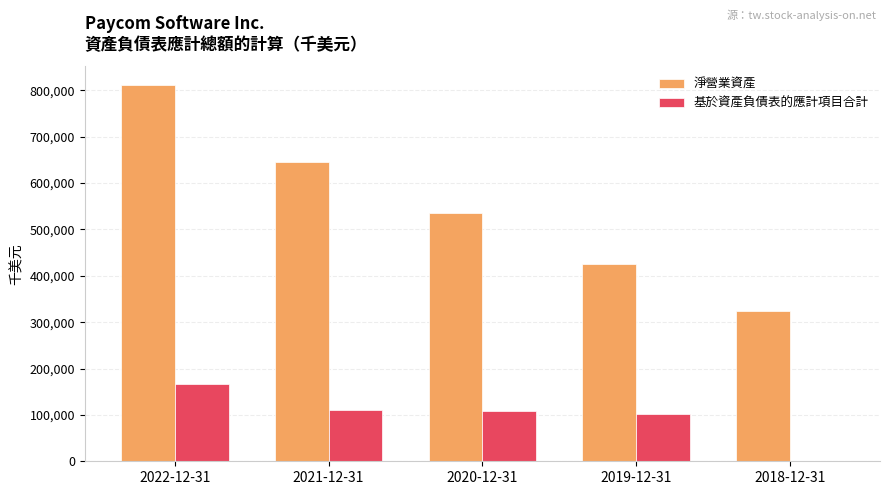

Which label corresponds to the largest value in the chart?

2022-12-31